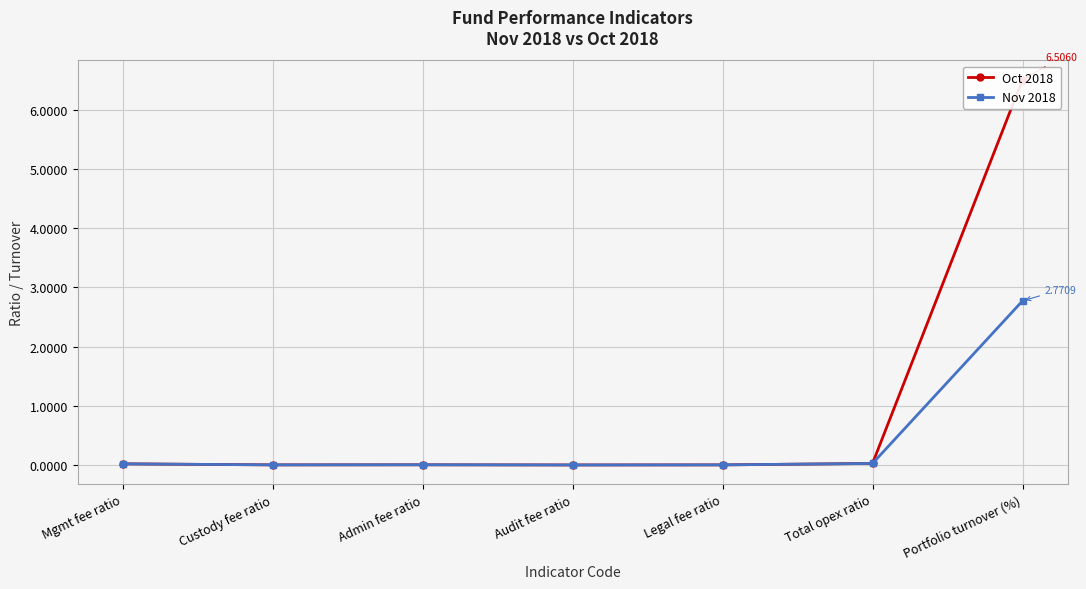

Reading right to left, extract all data points from this chart.

Oct 2018: 6.5	0.0	0.0	0.0	0.0	0.0	0.0
Nov 2018: 2.8	0.0	0.0	0.0	0.0	0.0	0.0